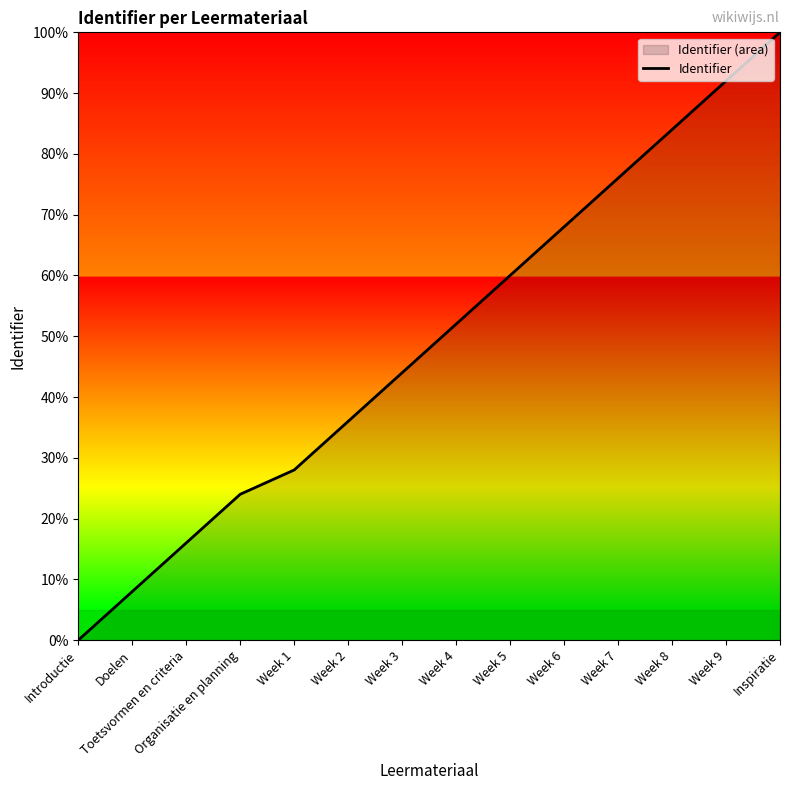

At which label is the value closest to 0?

Introductie